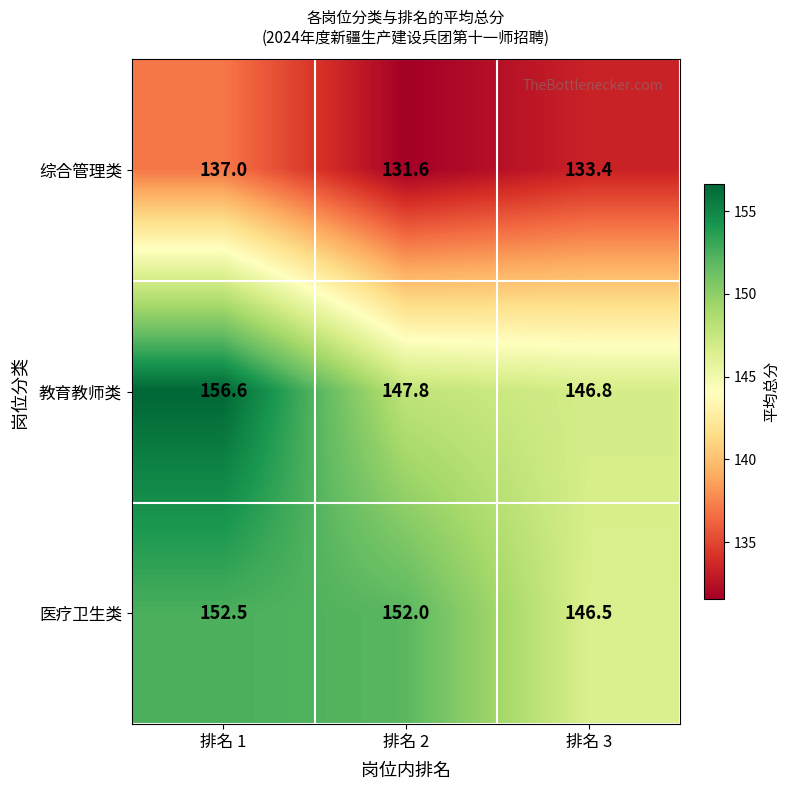

Read the 医疗卫生类 value at 排名 3.

146.5